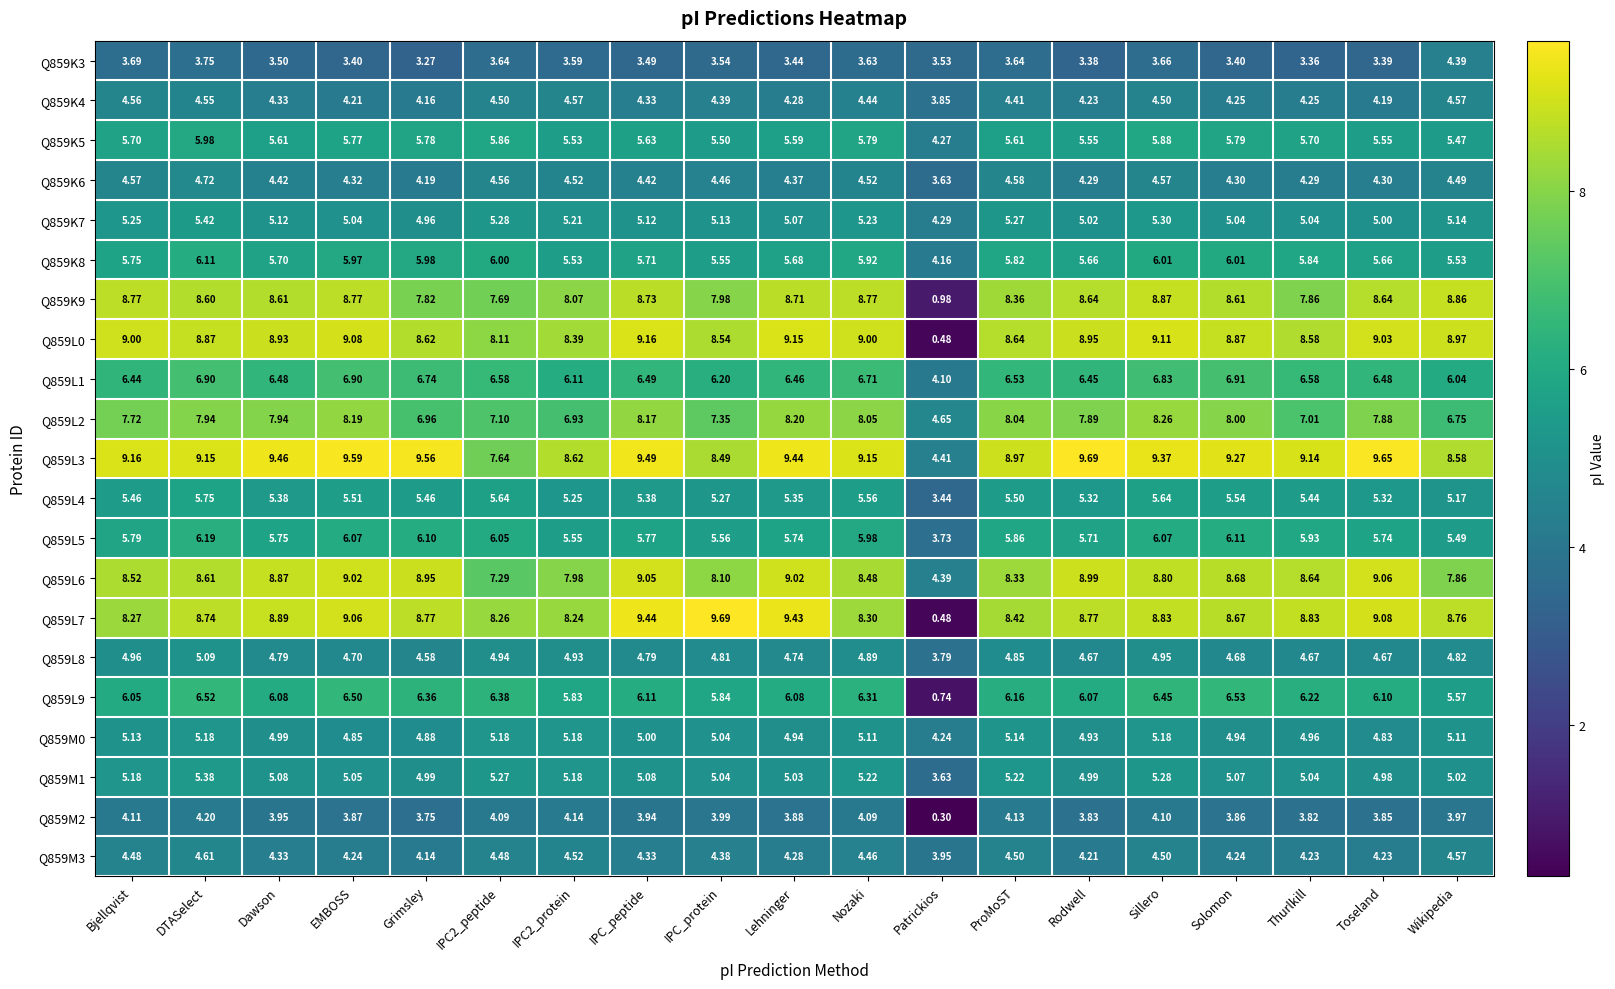

Where is Q859L1 nearest to the value 5?

Patrickios